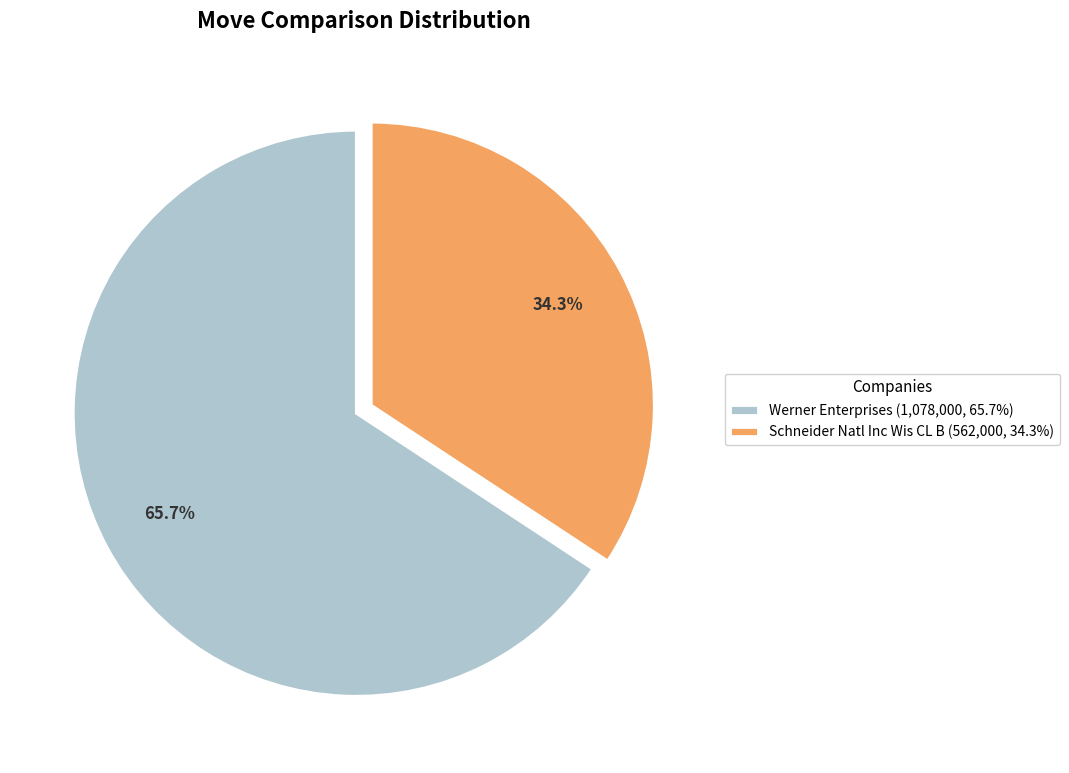

Is the sum of Schneider Natl Inc Wis CL B and Werner Enterprises greater than half?

Yes